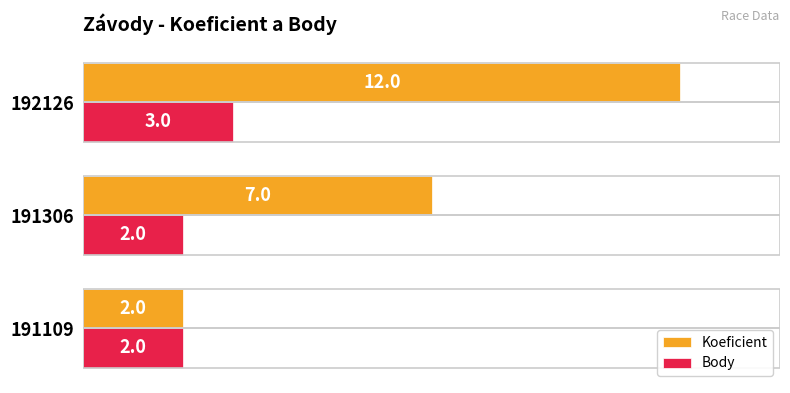

Which category has the highest value across all series?

192126